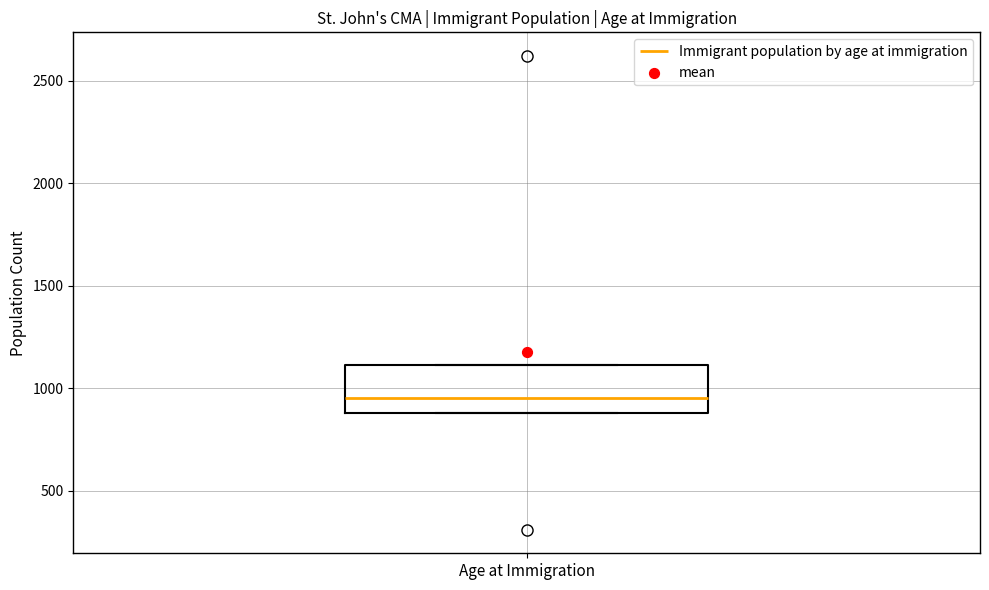

Transcribe this box plot: give where the median line is, the range the box spans, and where the two whiskers end, as read against the y-axis. The values are not printed on the chart, so give them approximately, as read against the axis.

median 950, box 900 to 1100, whiskers 900 to 1100